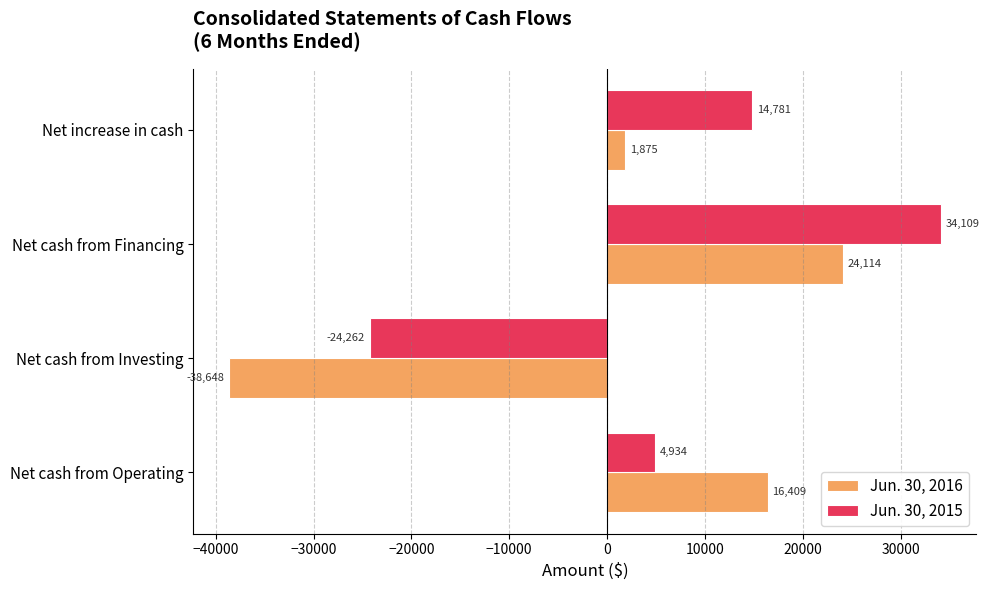

What value does the Jun. 30, 2015 series have at Net increase in cash?

14781